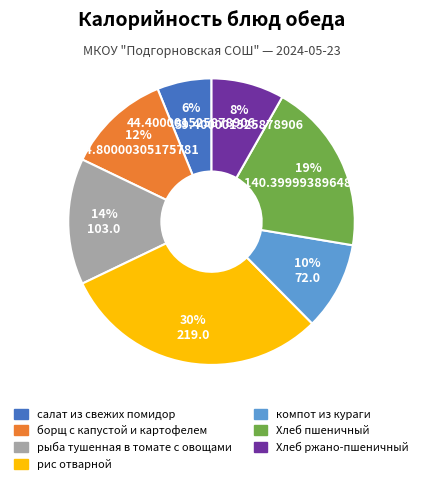

Which category has the biggest portion of the pie?

рис отварной